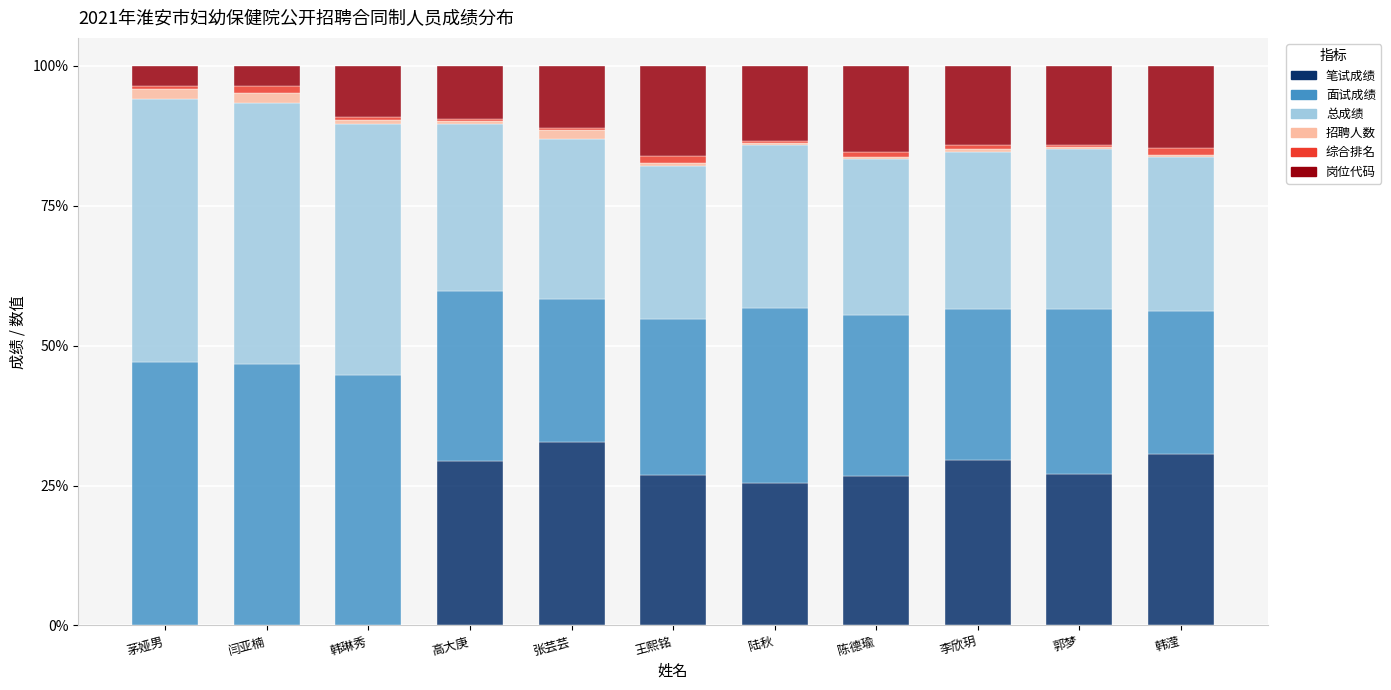

How many data points does each series have?

11